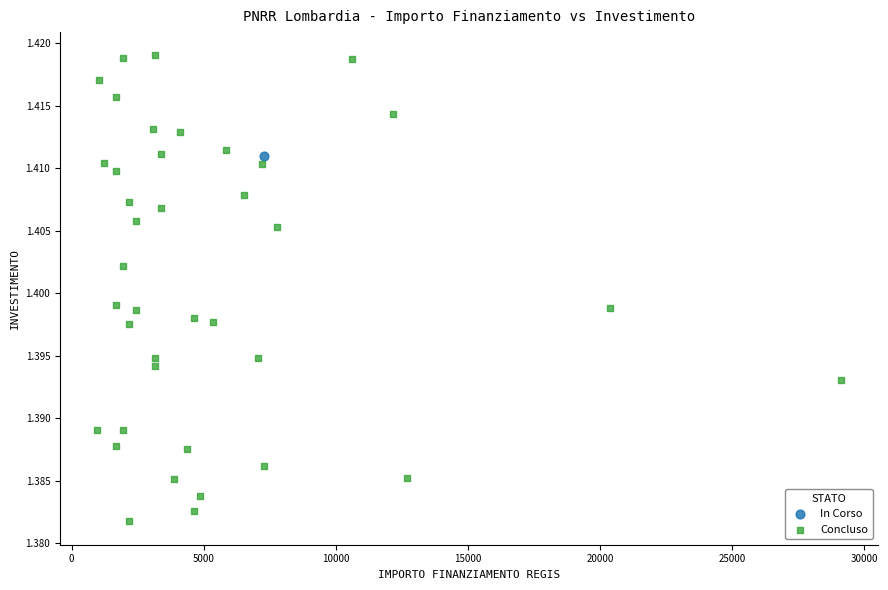

What are all the series names shown in the legend?

In Corso, Concluso